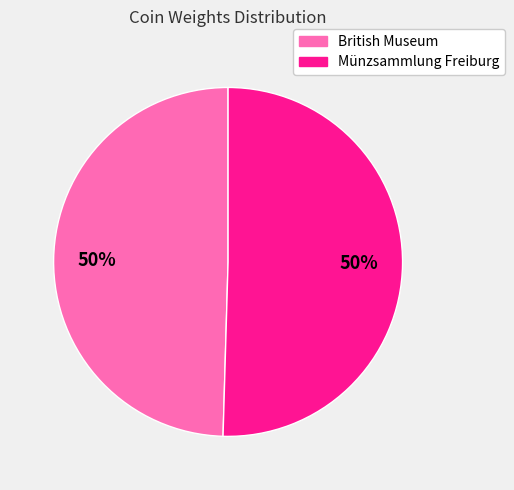

The British Museum slice represents 50% of the pie. True or false?

True